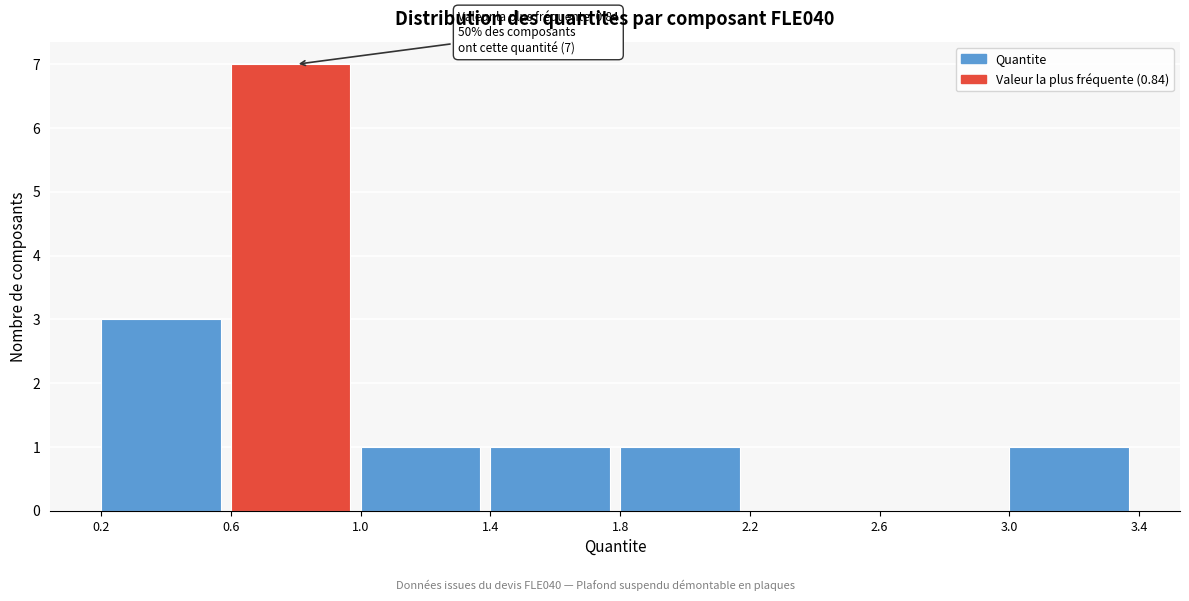

Over which range of the x-axis is the bar tallest?

0.6 to 1.0